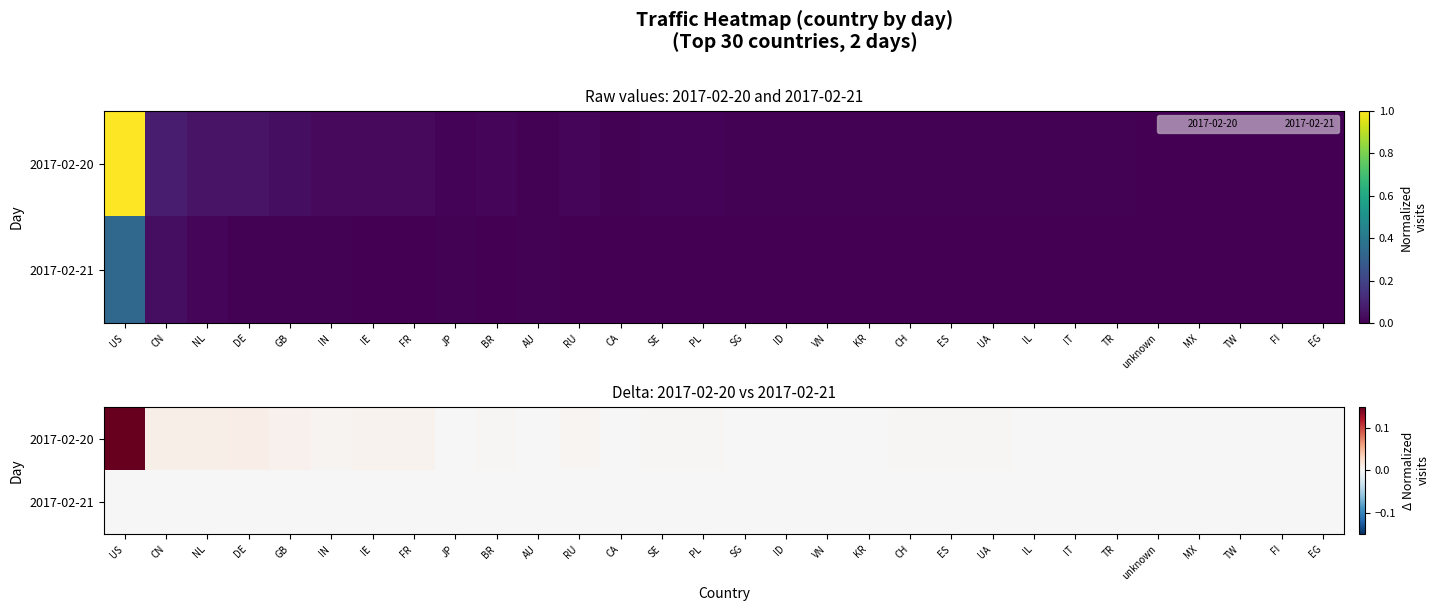

The 2017-02-21 series shows 0.0 at KR. True or false?

True